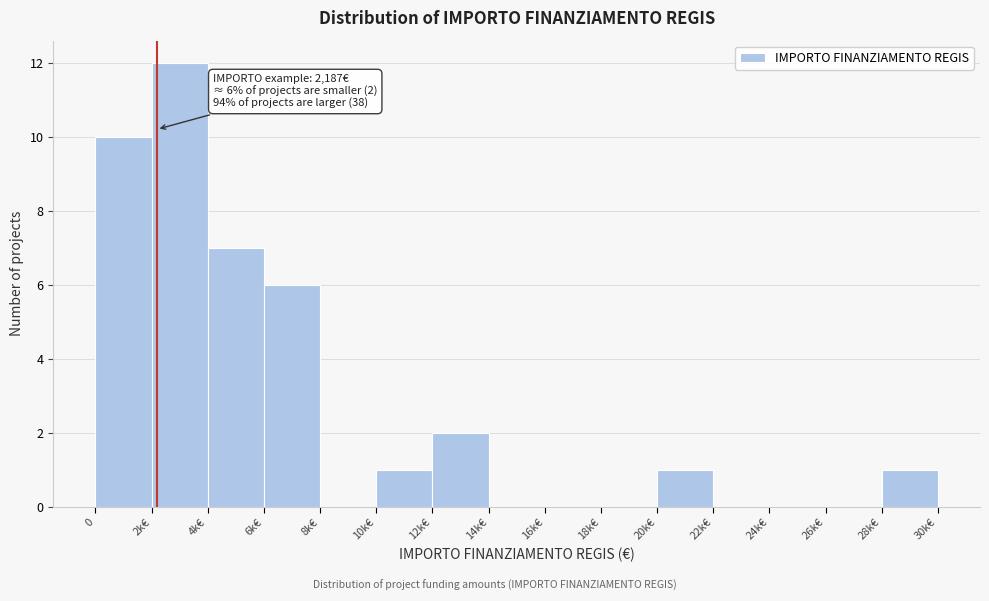

Reading right to left, what are all the values shown in this chart?

28k€=1	26k€=0	24k€=0	22k€=0	20k€=1	18k€=0	16k€=0	14k€=0	12k€=2	10k€=1	8k€=0	6k€=6	4k€=7	2k€=12	0=10